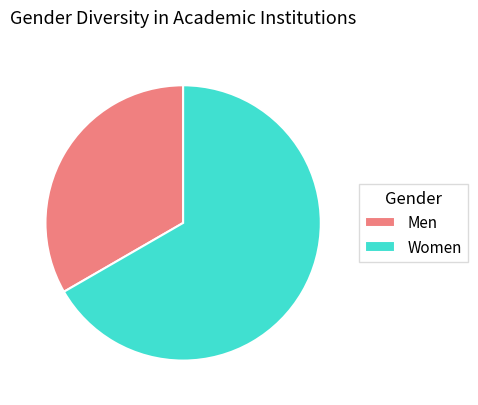

Combined, do Men and Women account for over 50%?

Yes